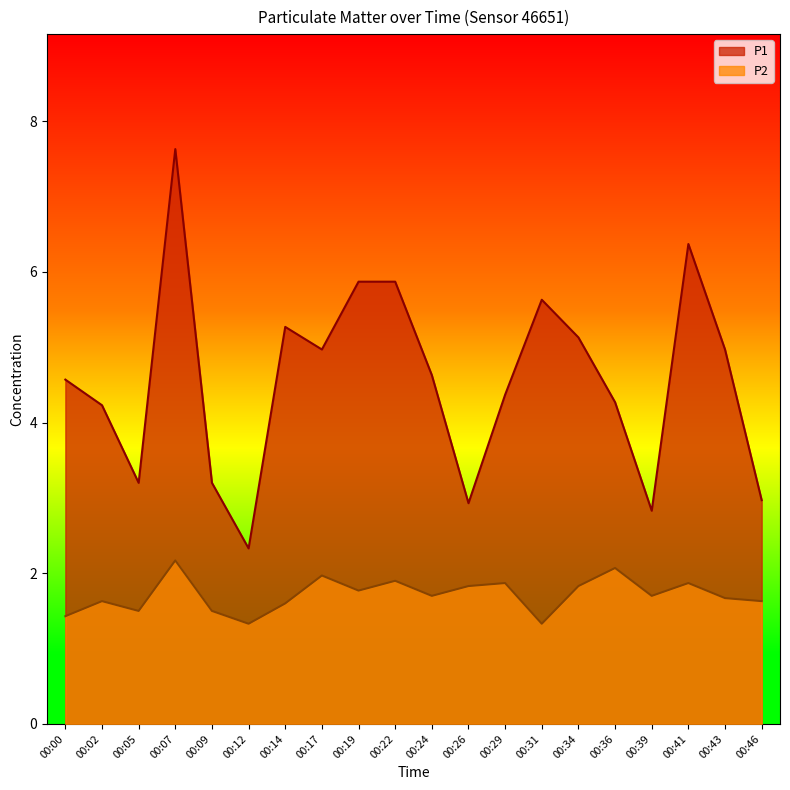

The value of P1 at 00:46 is 3.0. True or false?

True